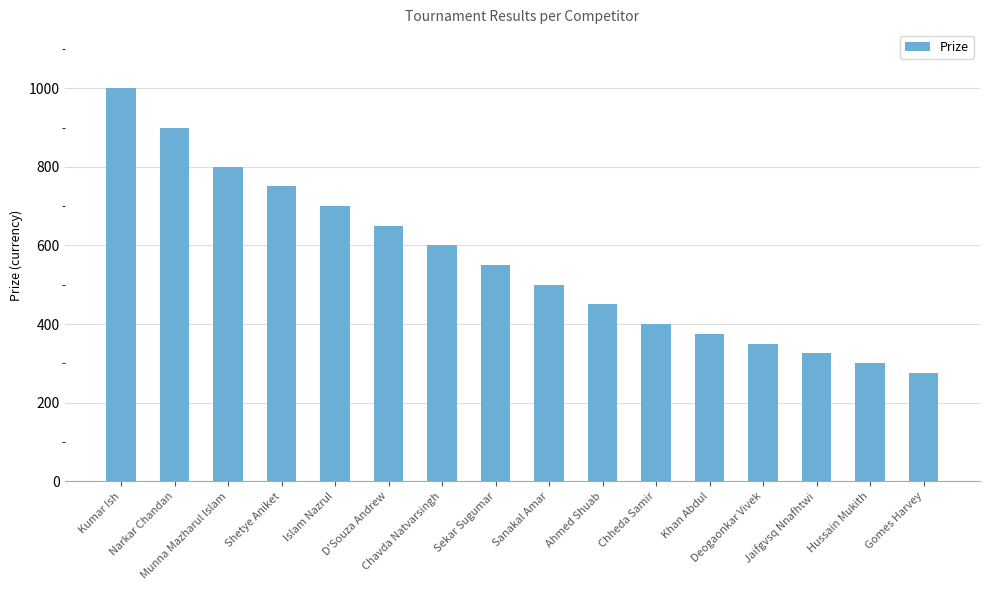

Are the bars horizontal?

No